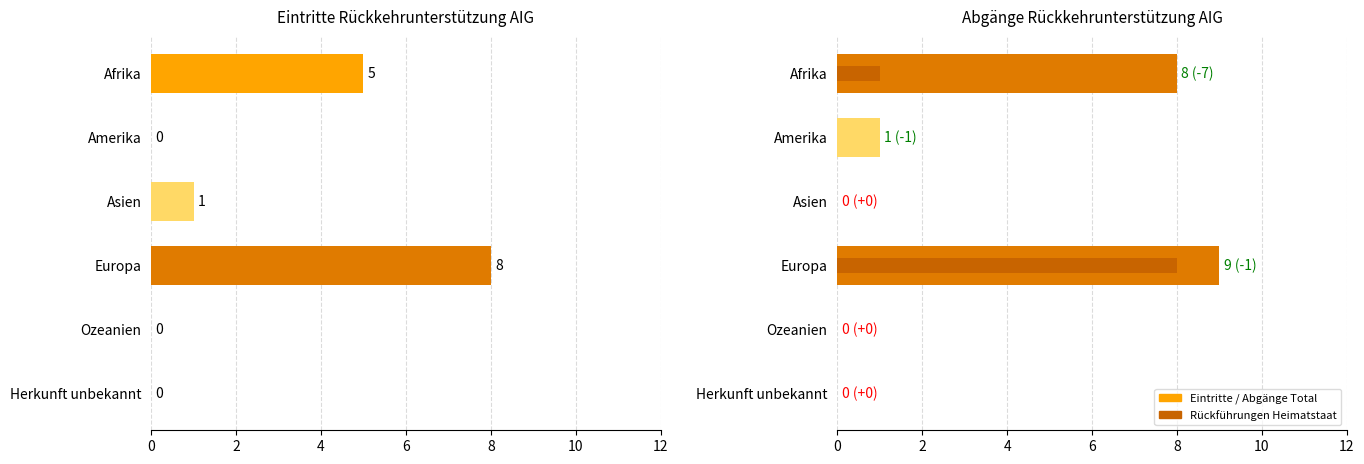

Does the chart contain stacked bars?

No